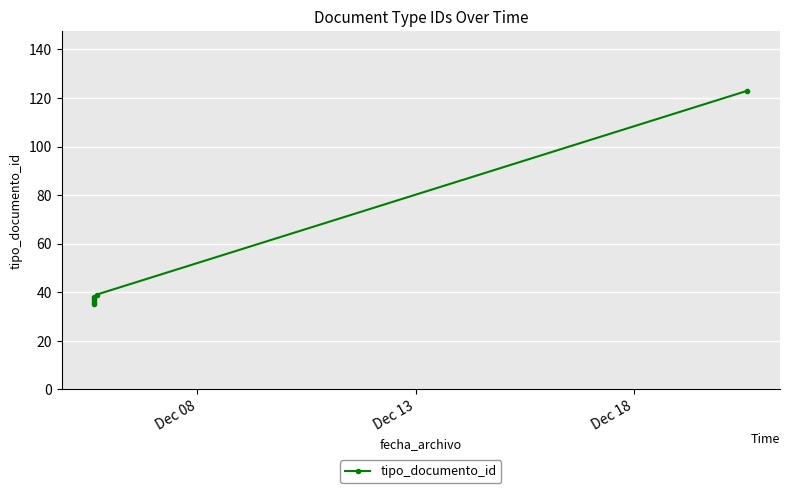

How many lines are shown in the chart?

1